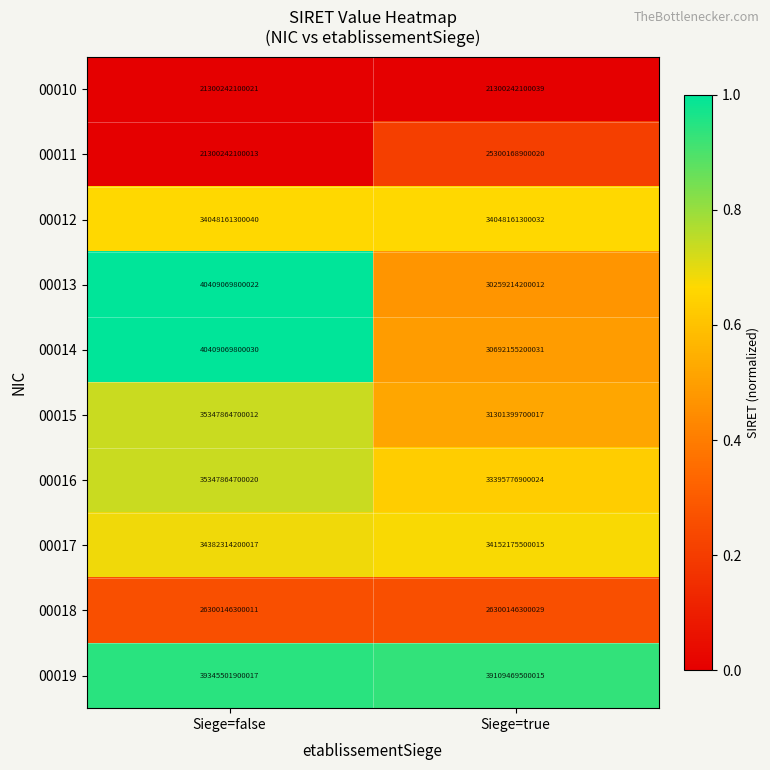

Which series has the largest total across all categories?

00019